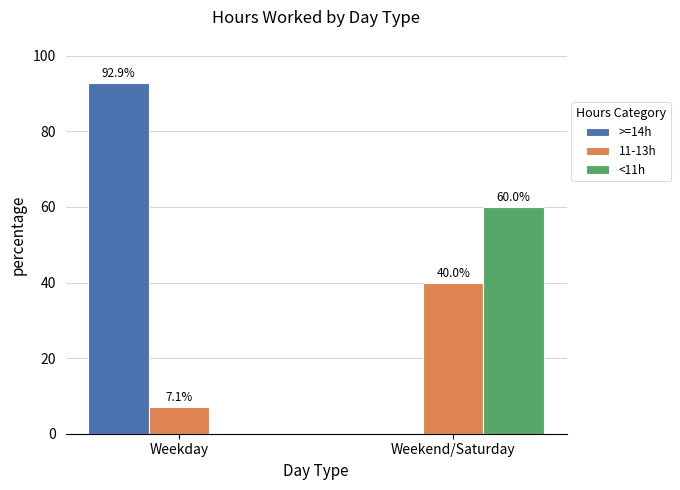

What is the sum of the >=14h values at Weekday and Weekend/Saturday?

92.9